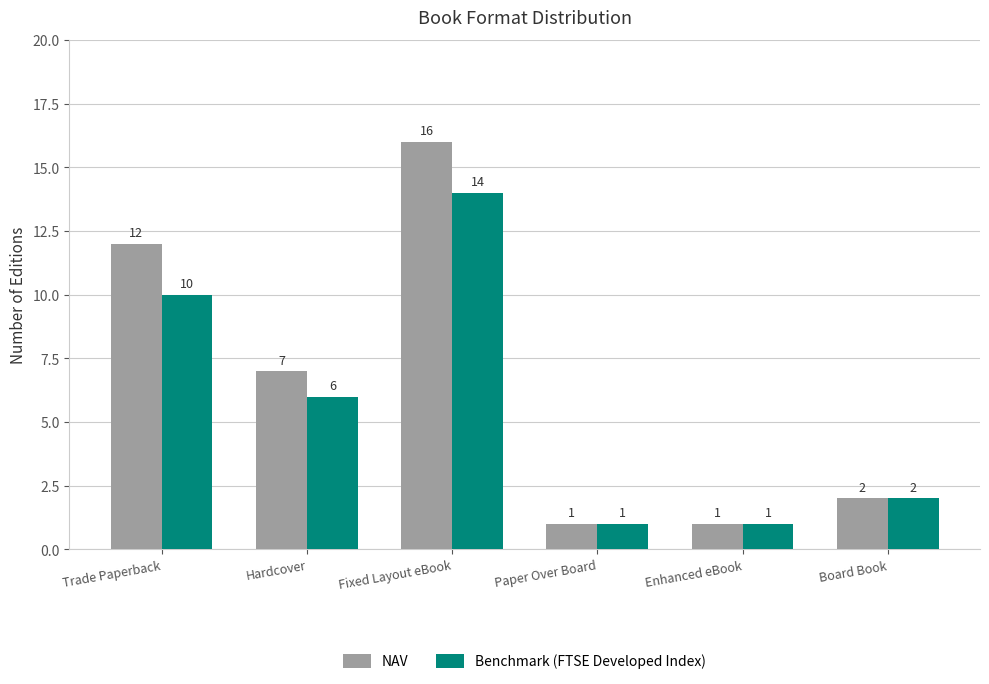

The Benchmark (FTSE Developed Index) series shows 4 at Hardcover. True or false?

False